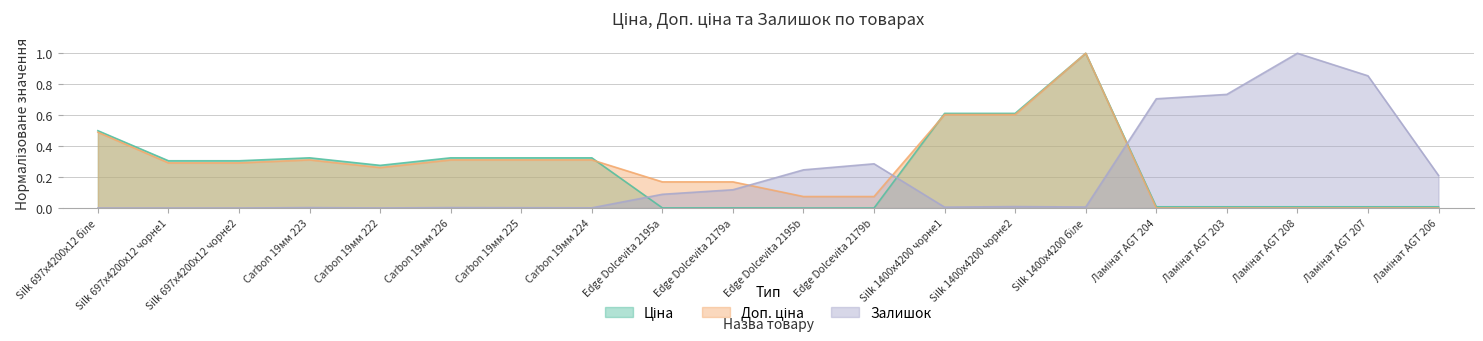

Rank the series by their maximum value, from lowest to highest.

Ціна, Доп. ціна, Залишок